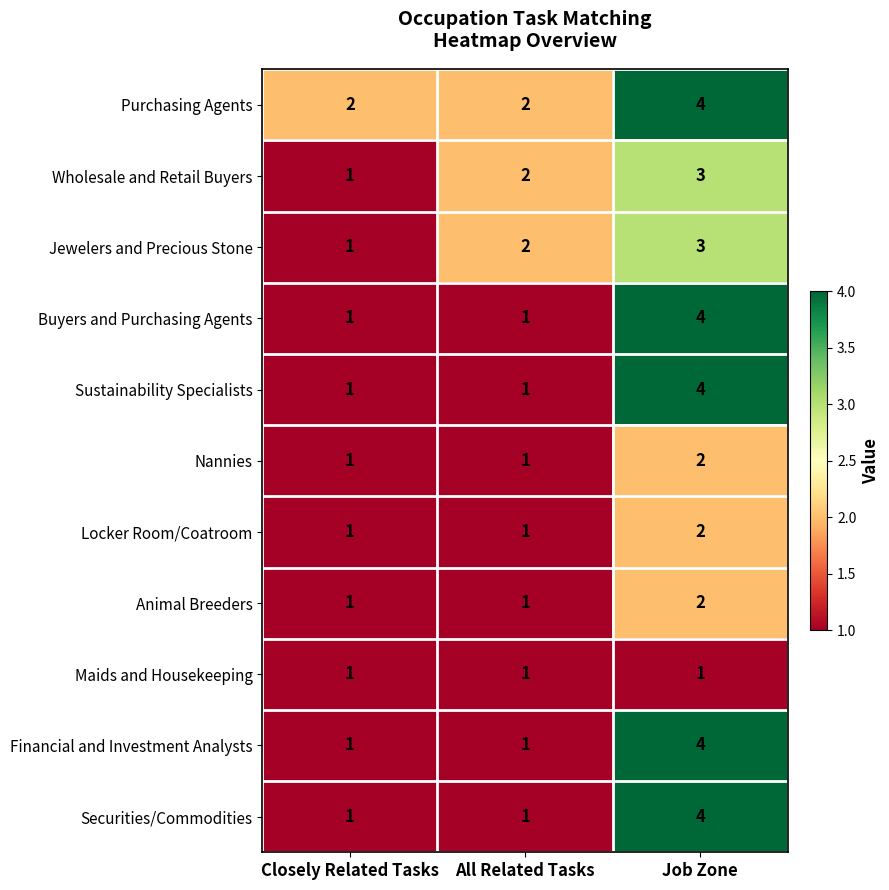

What is the spread (max minus min) of values at Job Zone?

3